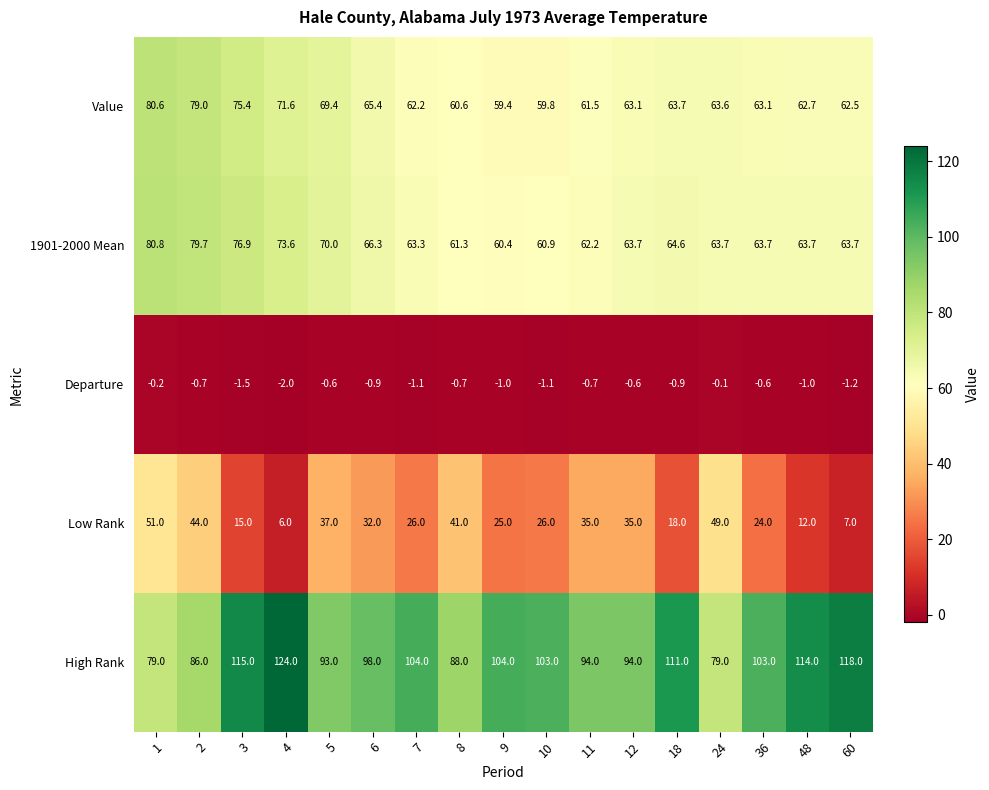

True or false: 1901-2000 Mean has a value of 80.8 at 1.

True